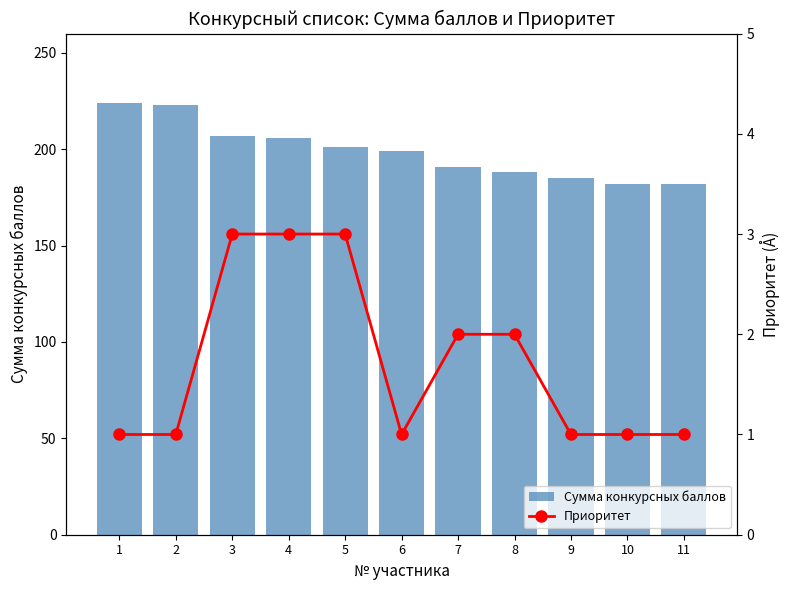

What is the sum of all Приоритет values?

19